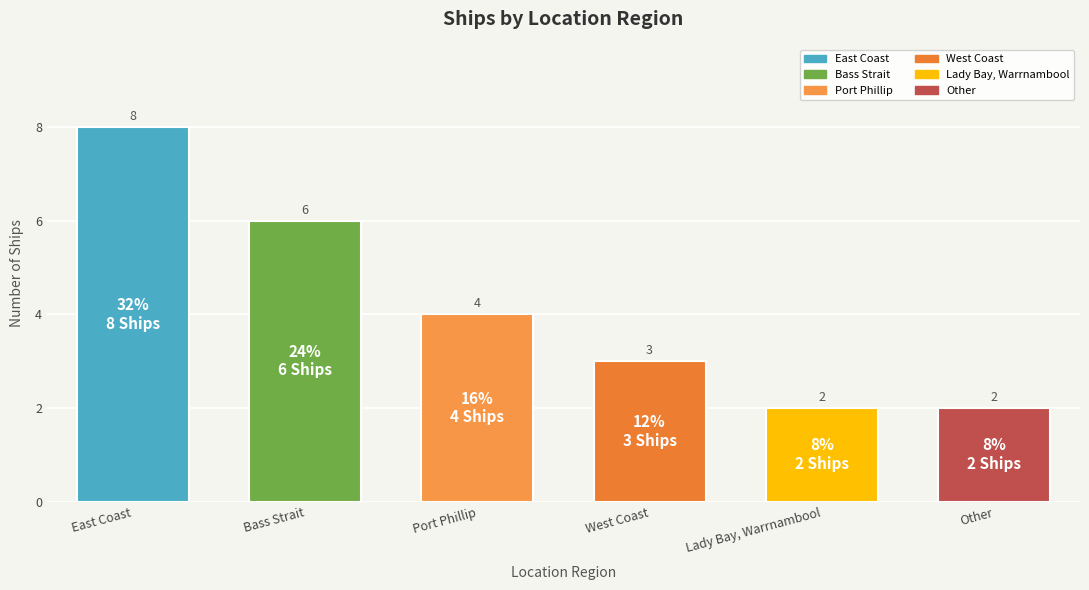

How many data points are less than 4?

3